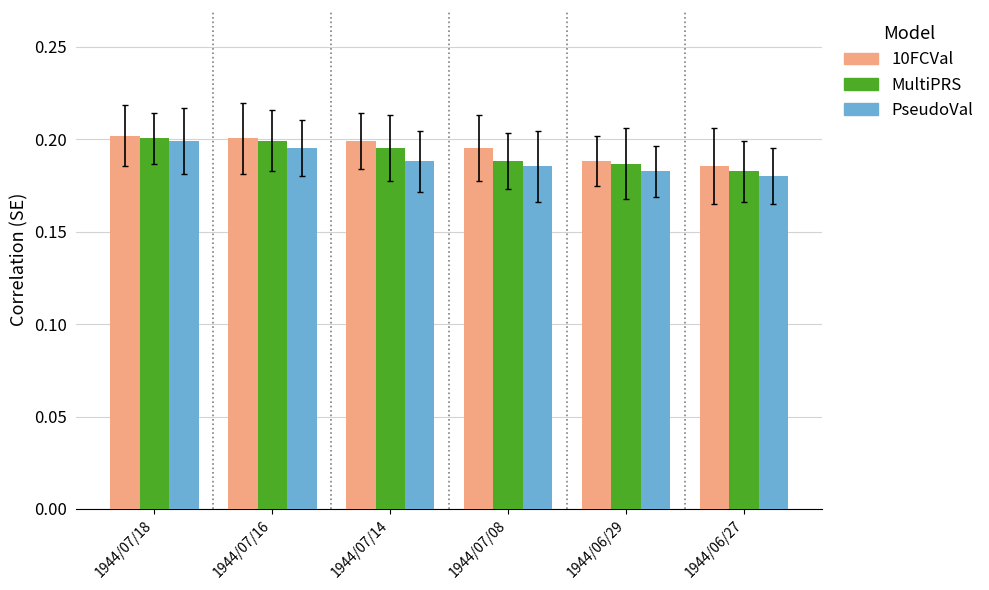

Rank the categories by PseudoVal value from lowest to highest.

1944/06/27, 1944/06/29, 1944/07/08, 1944/07/14, 1944/07/16, 1944/07/18